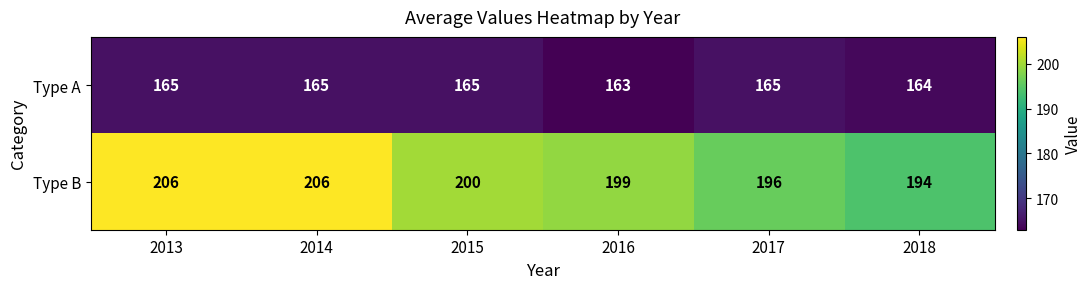

At which label is Type A closest to 164?

2018